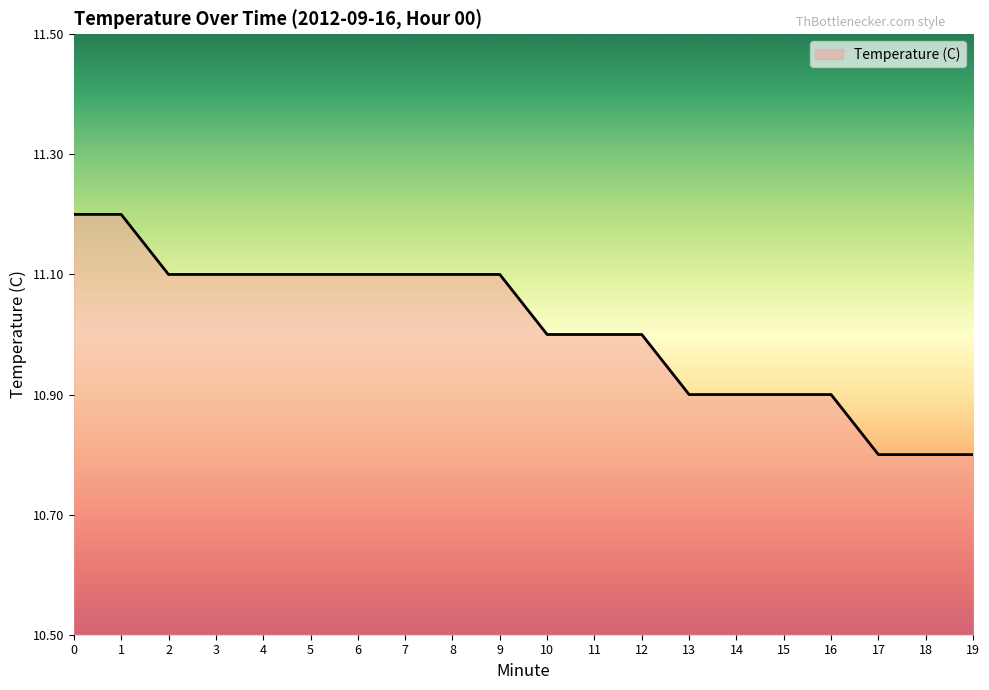

The chart shows a value of 11.2 at 0. True or false?

True